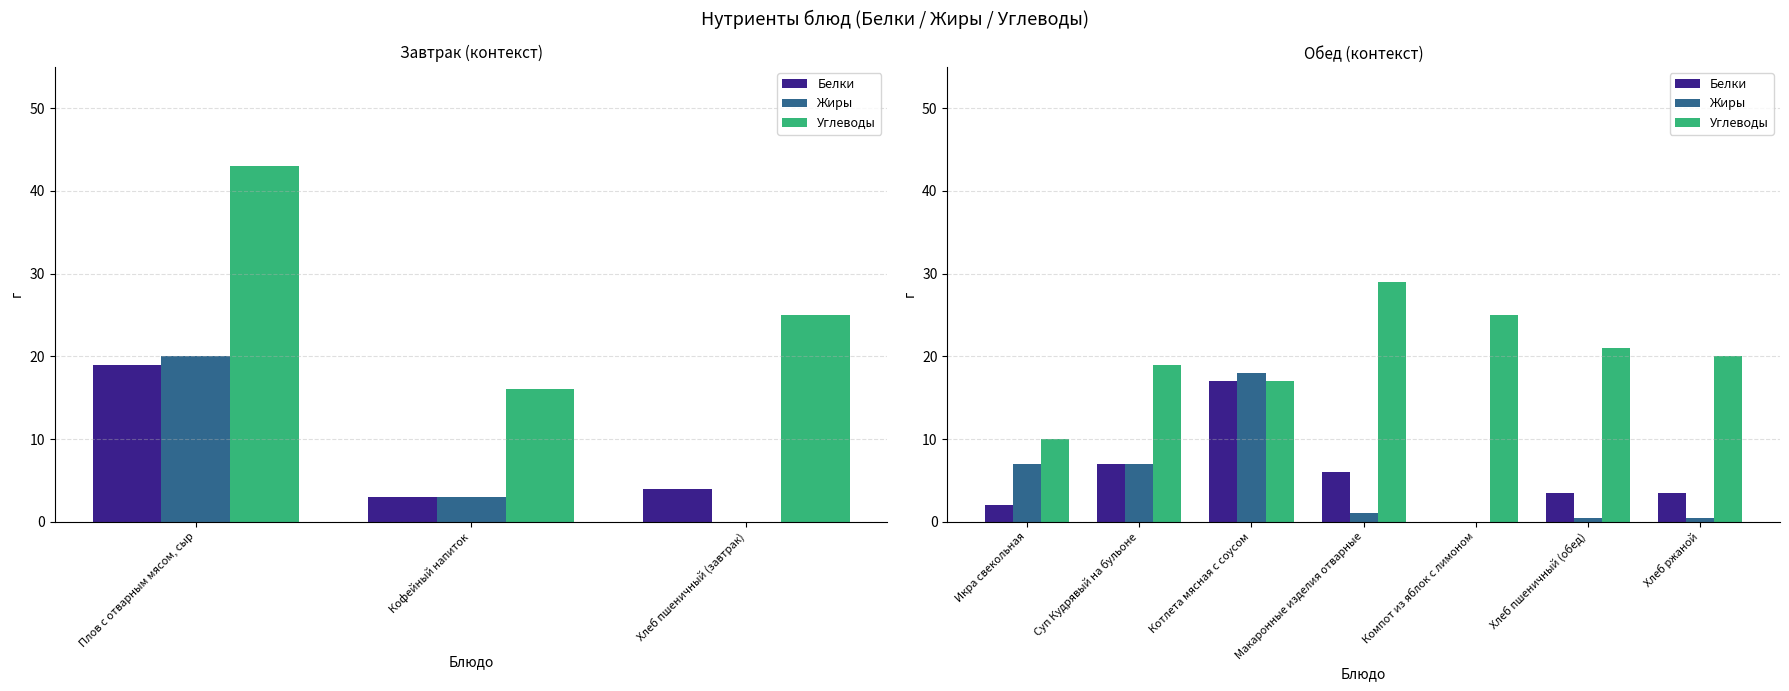

Where is Углеводы nearest to the value 19?

Суп Кудрявый на бульоне